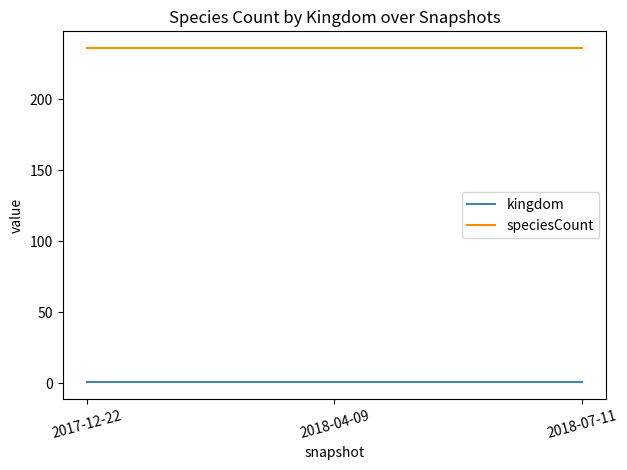

Which series has the largest total across all categories?

speciesCount